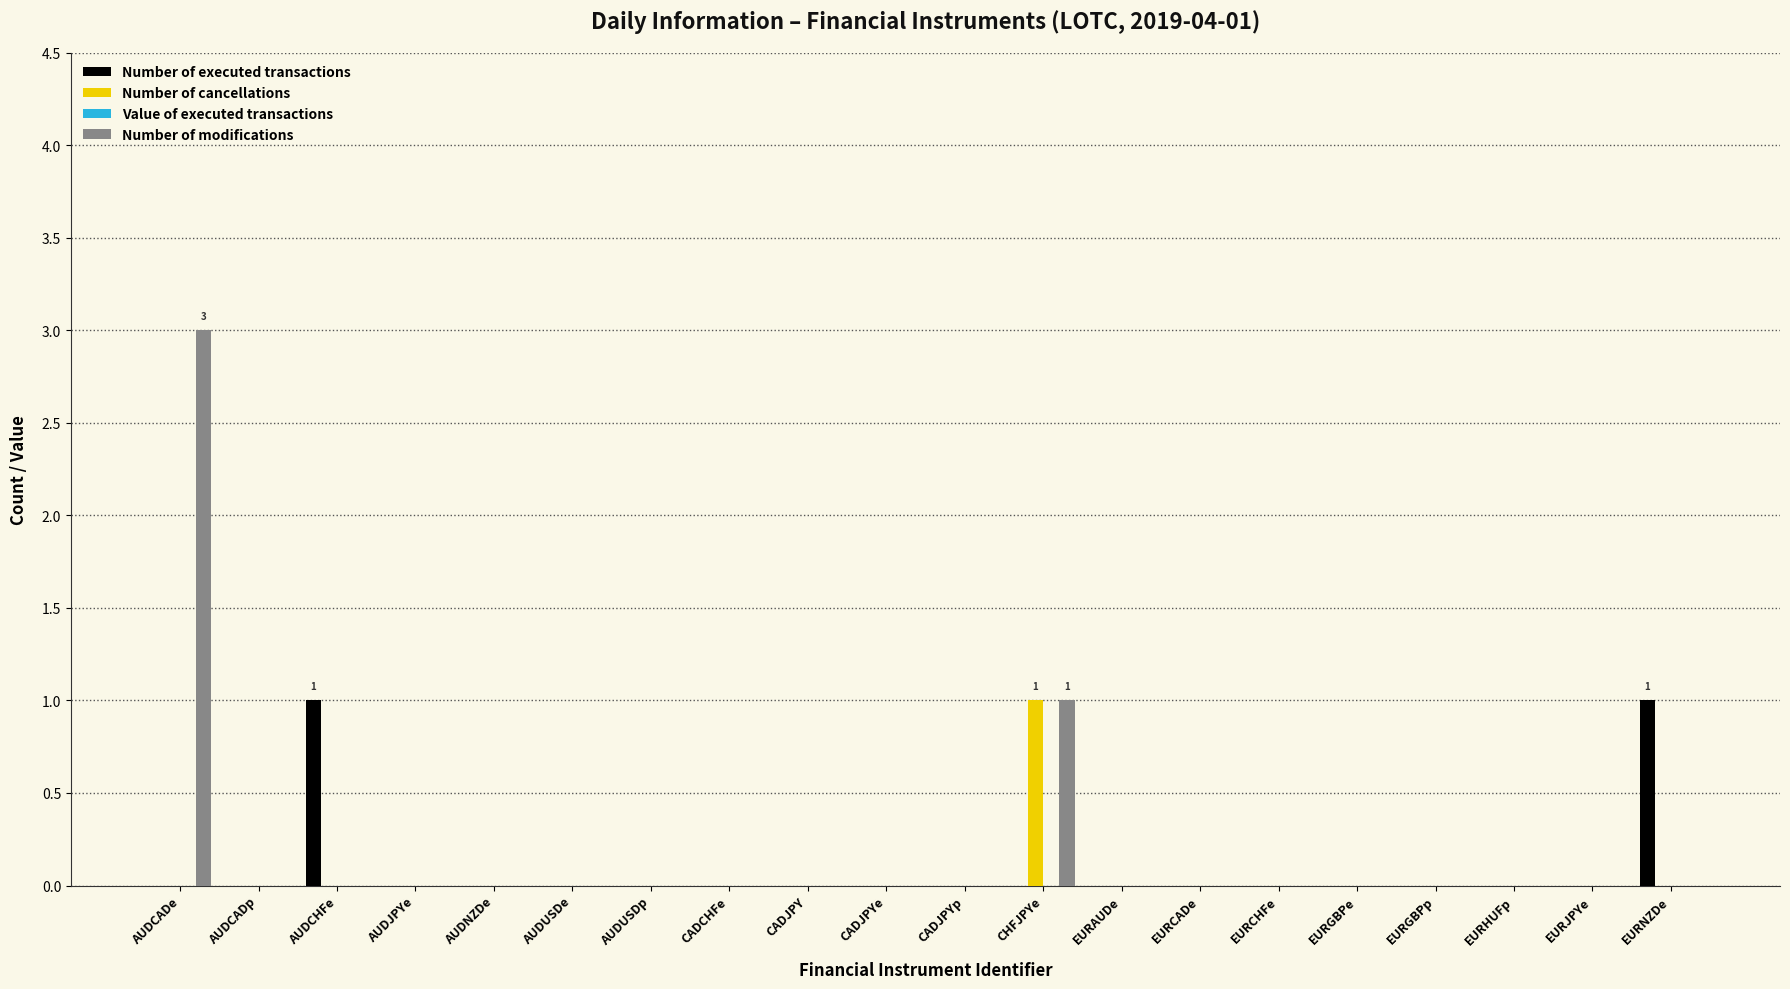

The Number of modifications series shows 2 at EURAUDe. True or false?

False